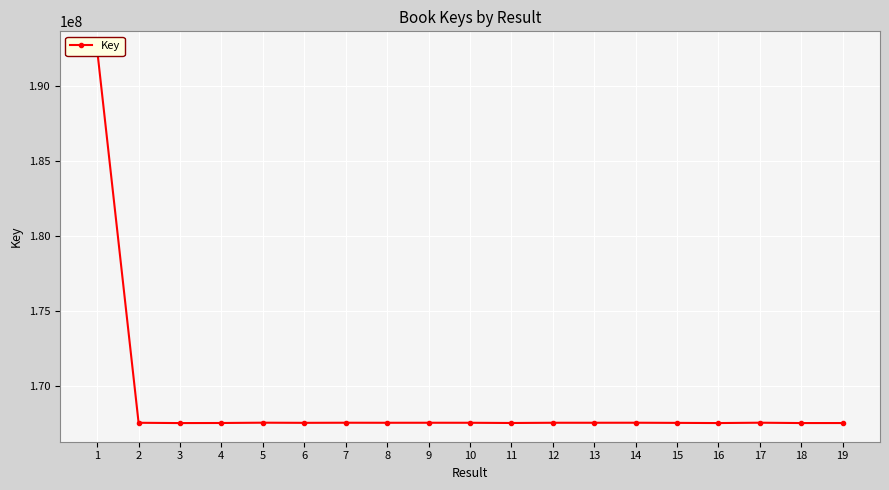

What is the difference between the second highest and minimum values?

25233